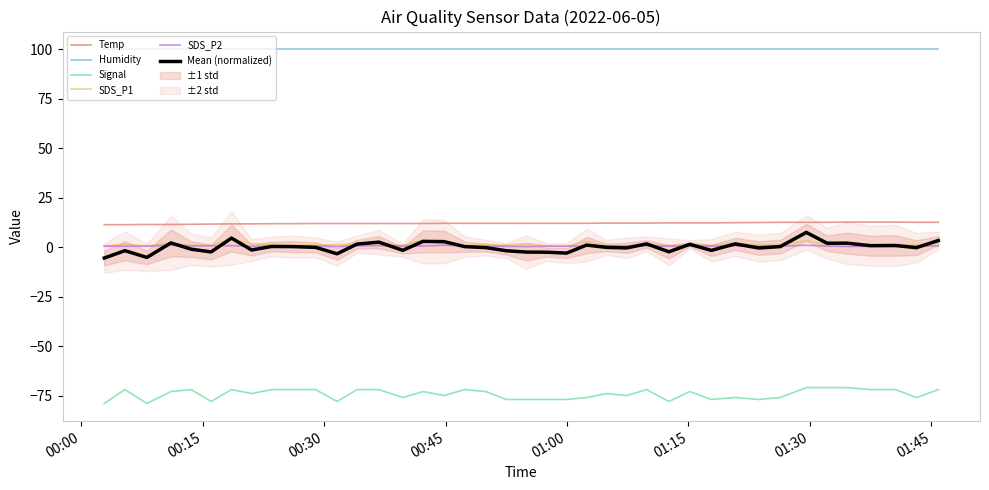

What is the highest value of the Mean (normalized) series?

7.4